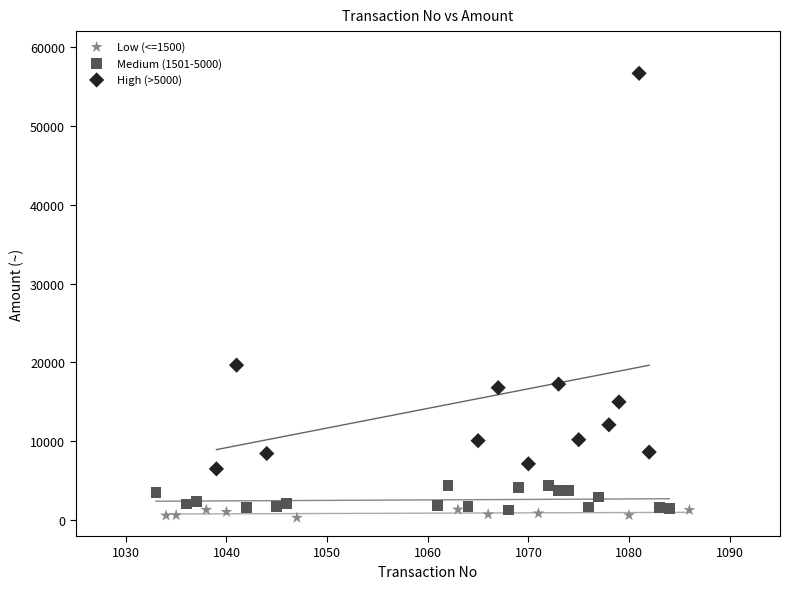

Which series contains the highest Y value?

High (>5000)